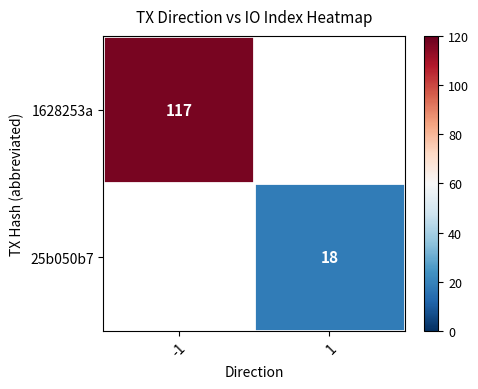

Is it true that 1628253a equals 117 at -1?

True